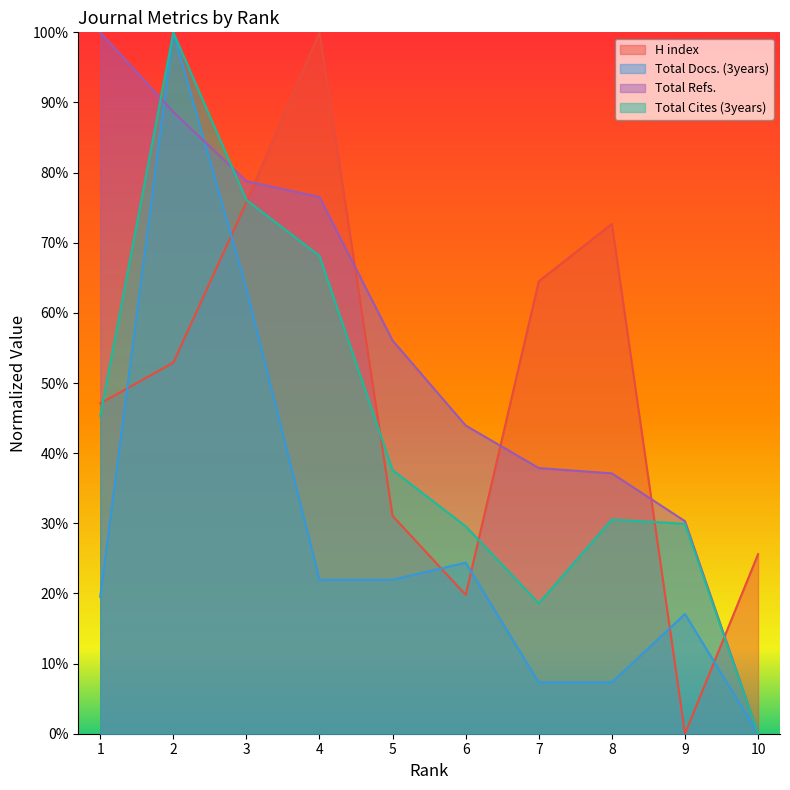

The value of Total Docs. (3years) at 8 is 10.0. True or false?

False